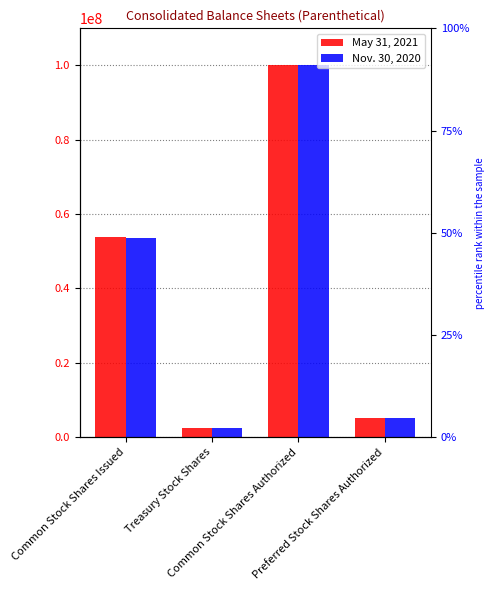

List the series in order of their overall mean, lowest first.

Nov. 30, 2020, May 31, 2021